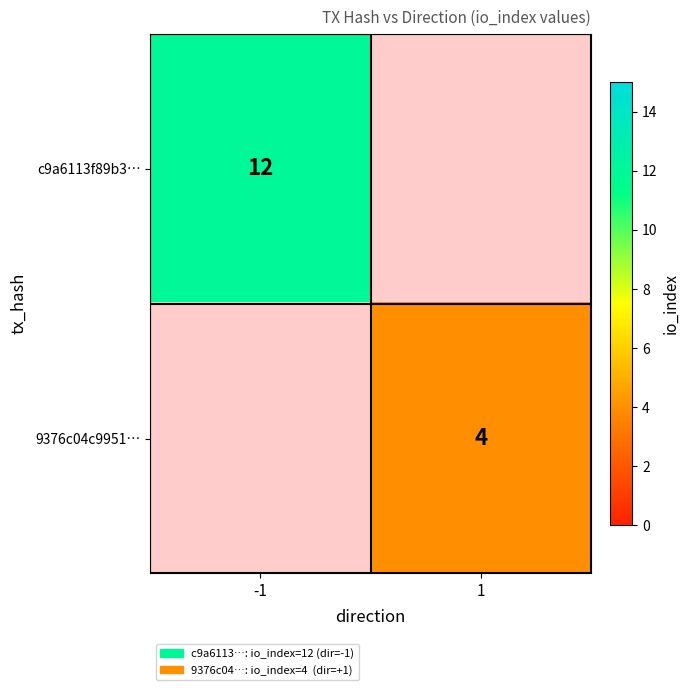

What is the minimum value shown in the chart?

4.0